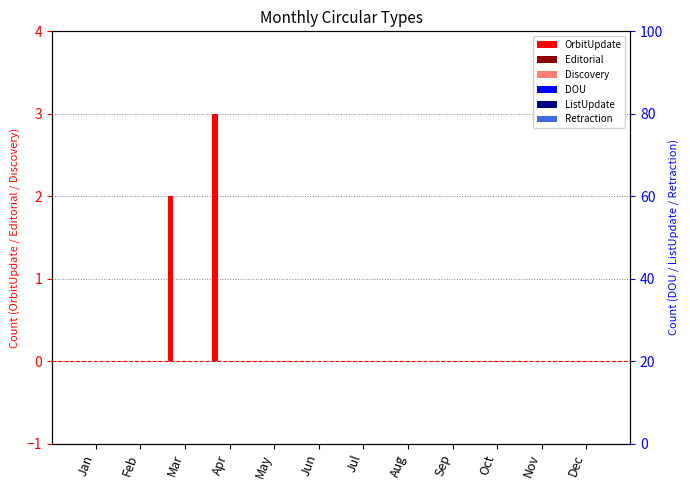

Which category has the lowest value across all series?

Jan